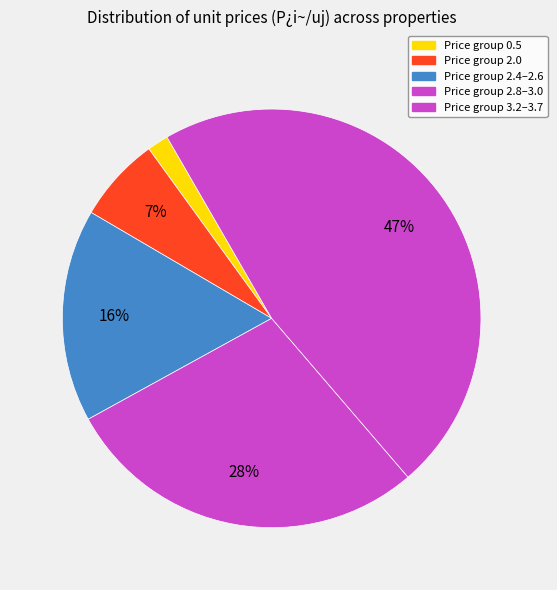

How many slices are in this pie chart?

5